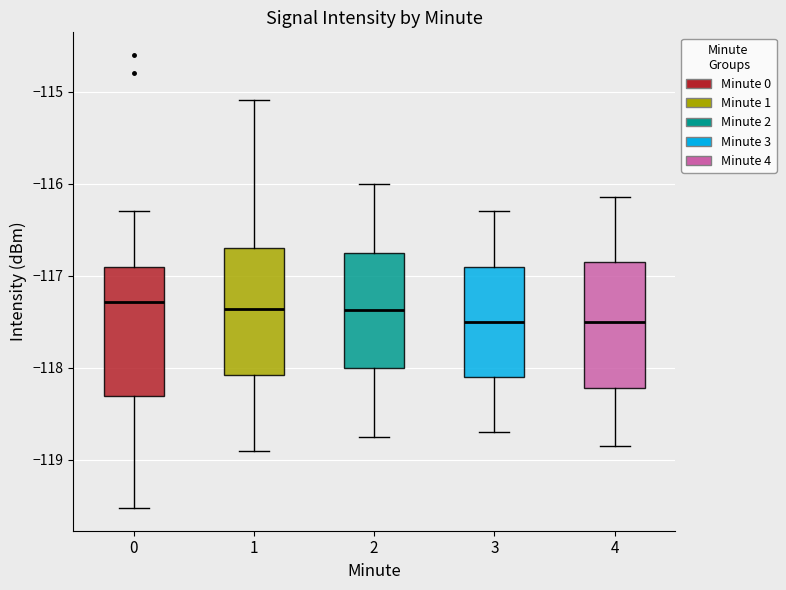

Reading left to right, read every box against the y-axis: the position of its median line, the range the box covers, and the ends of its whiskers. The values are not printed on the chart, so give them approximately, as read against the axis.

0: median -117.3, box -118.3 to -116.9, whiskers -119.5 to -116.3
1: median -117.4, box -118.1 to -116.7, whiskers -118.9 to -115.1
2: median -117.4, box -118.0 to -116.7, whiskers -118.7 to -116.0
3: median -117.5, box -118.1 to -116.9, whiskers -118.7 to -116.3
4: median -117.5, box -118.2 to -116.8, whiskers -118.8 to -116.1